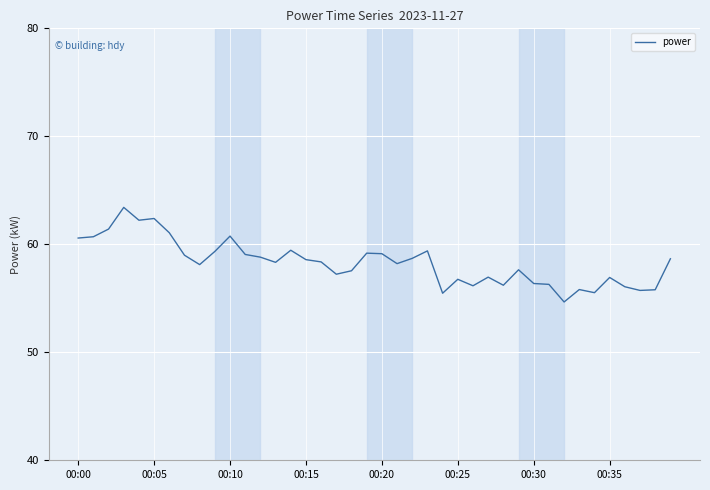

What is the difference between the maximum and minimum values?

8.8